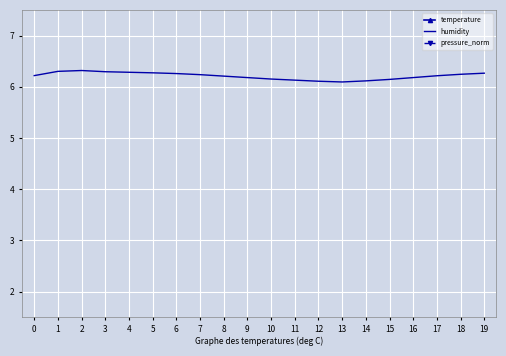

The value of pressure_norm at 12 is 3.1. True or false?

False